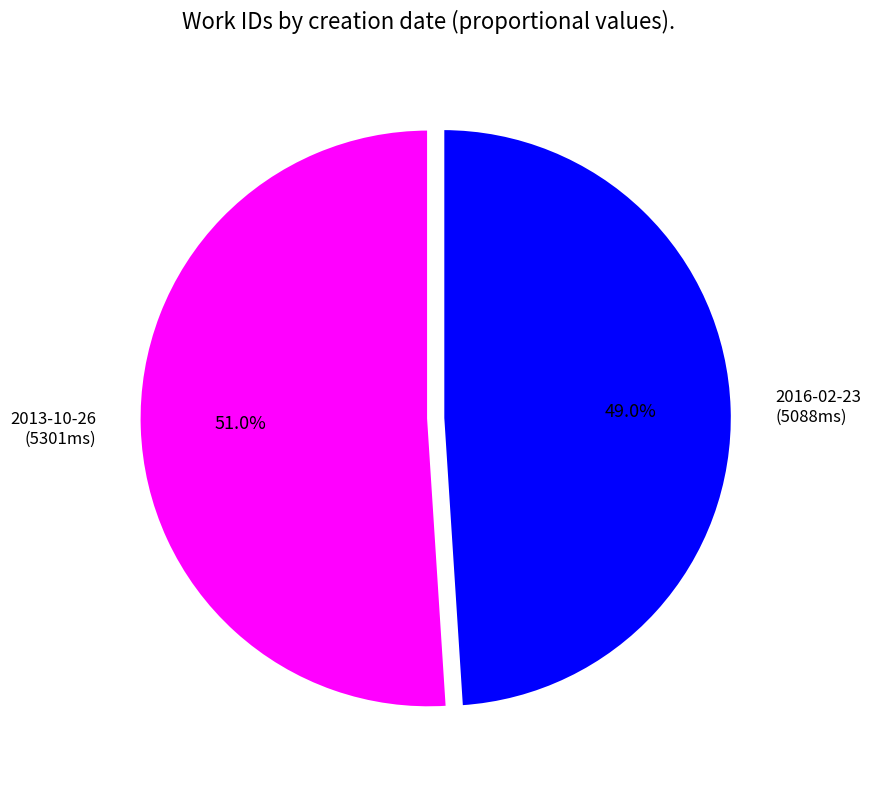

The 2013-10-26 slice represents 58% of the pie. True or false?

False